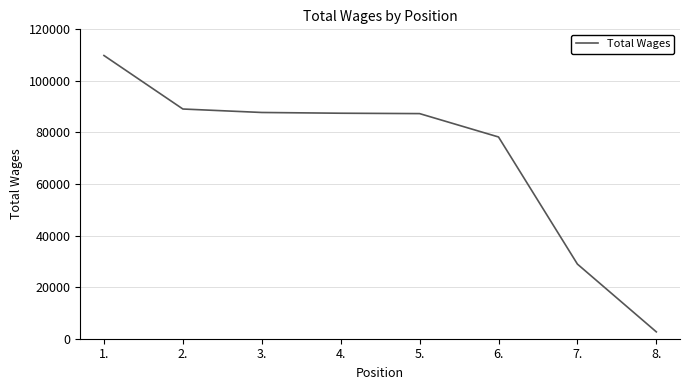

True or false: there are more than 2 points higher than both neighbors.

False